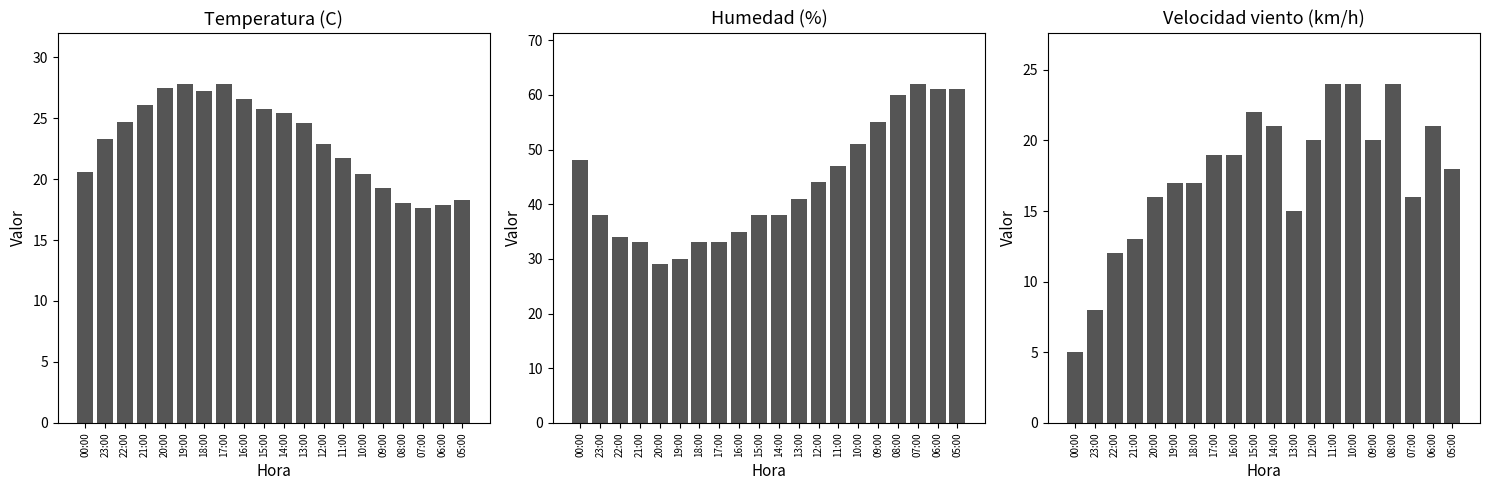

What is the total value across all series at 09:00?

94.3